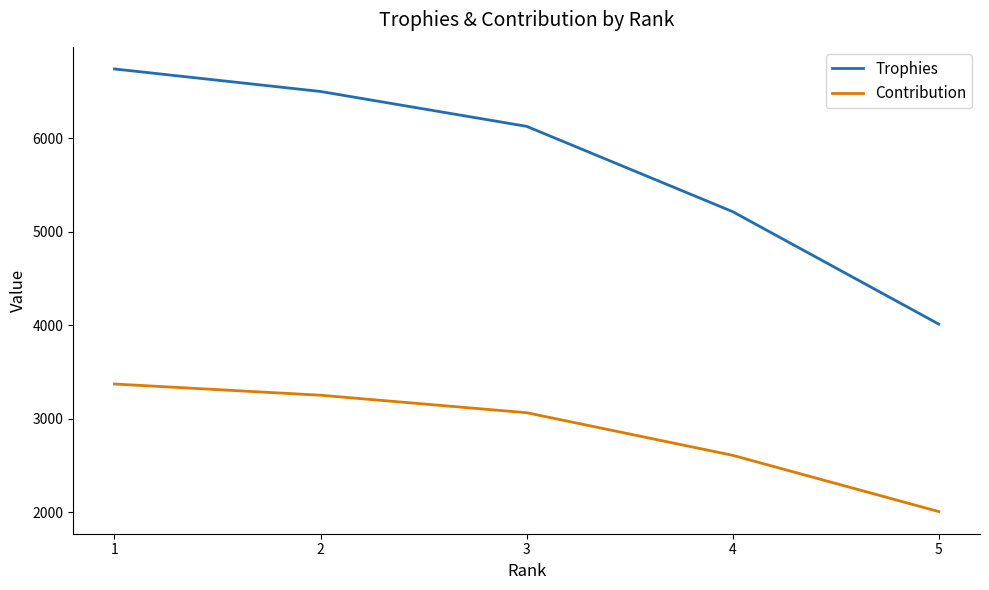

The value of Contribution at 2 is 4771. True or false?

False